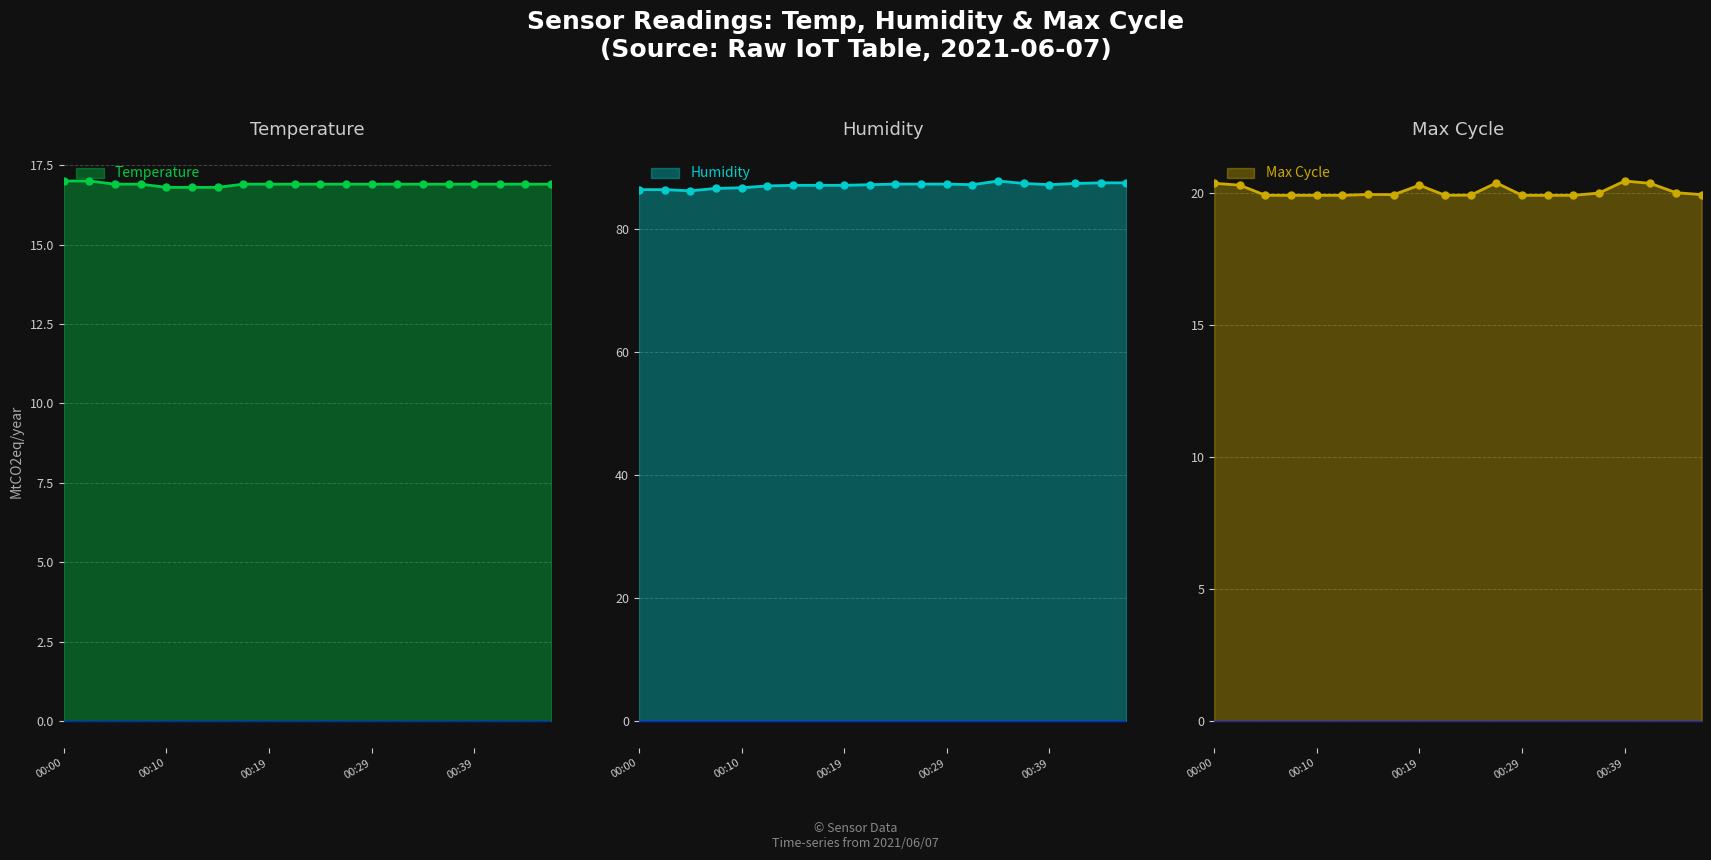

True or false: Temperature has a value of 16.8 at 00:10.

True